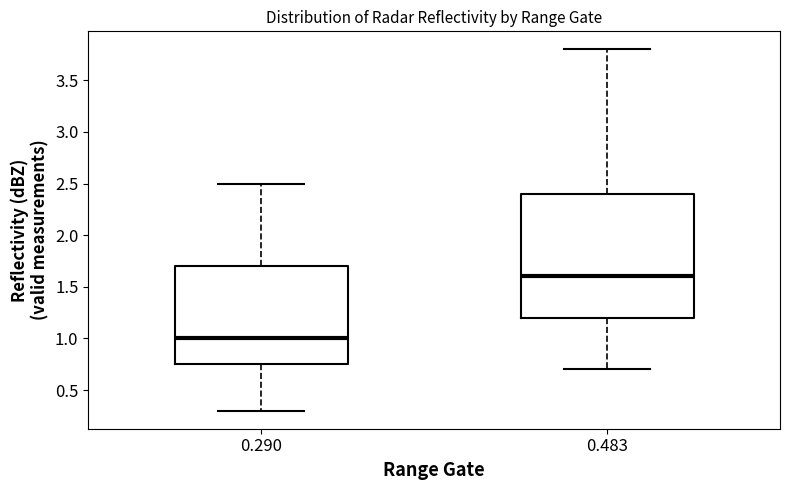

Comparing the boxes themselves (not the whiskers), which one is the tallest?

0.483